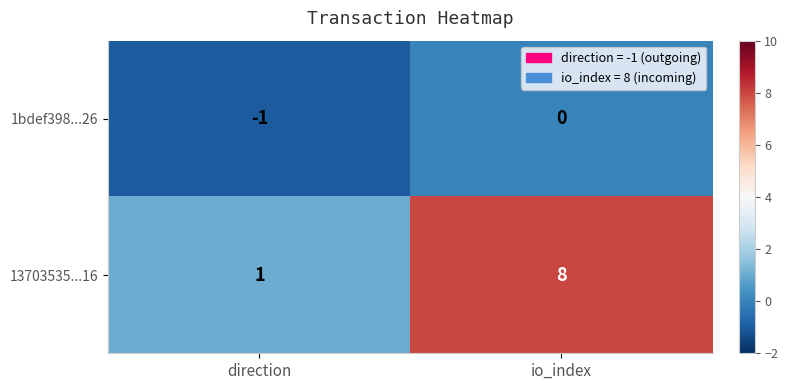

Reading right to left, list all the values displayed in this chart.

1bdef398...26: 0	-1
13703535...16: 8	1